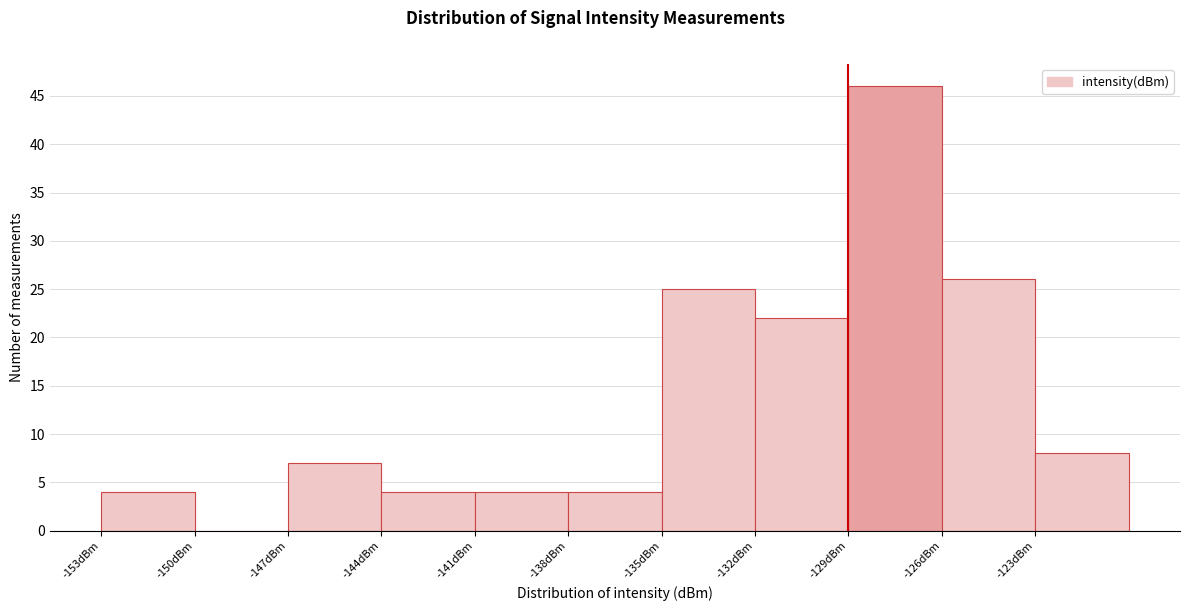

Reading left to right, list every bar in this chart as the range it spans on the x-axis followed by its height. The values are not printed on the chart, so give them approximately, as read against the axis.

-153 to -150: 4
-150 to -147: 0
-147 to -144: 7
-144 to -141: 4
-141 to -138: 4
-138 to -135: 4
-135 to -132: 25
-132 to -129: 22
-129 to -126: 46
-126 to -123: 26
-123 to -120: 8